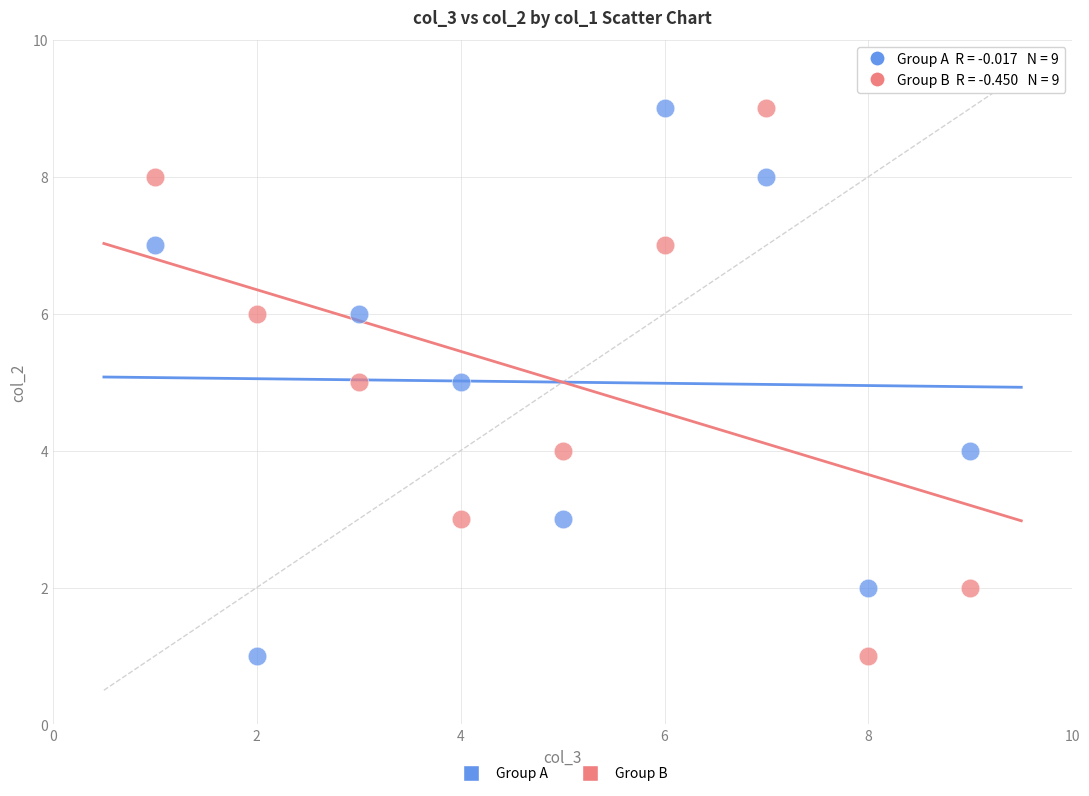

What is the X range (max minus min) for the scatter plot?

8